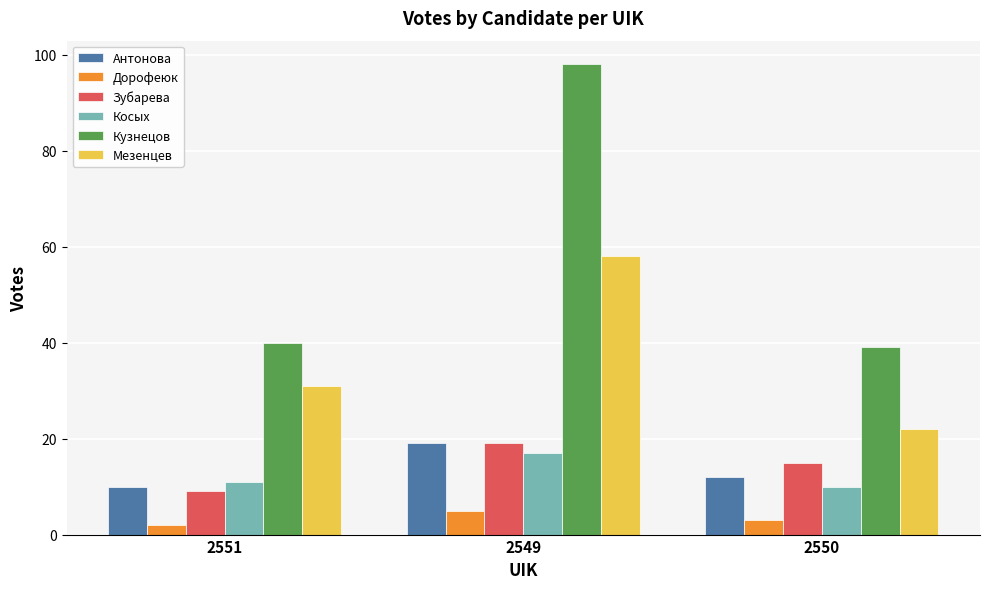

What is the label of the 2nd bar from the right?

2549